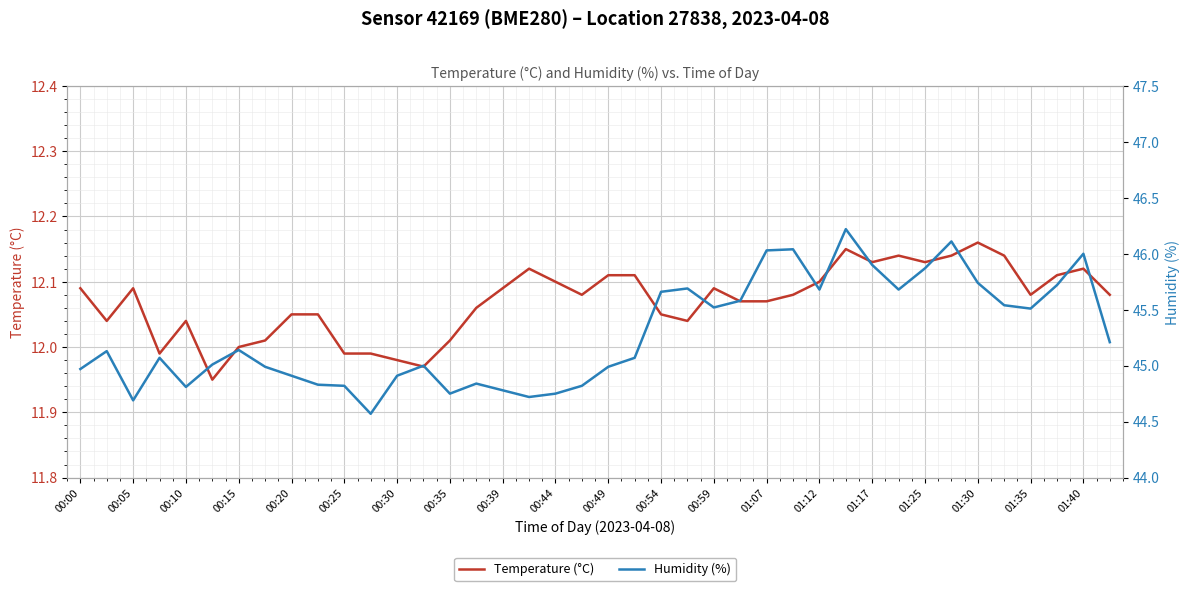

Which has a higher value, 01:12 or 01:25?

01:25